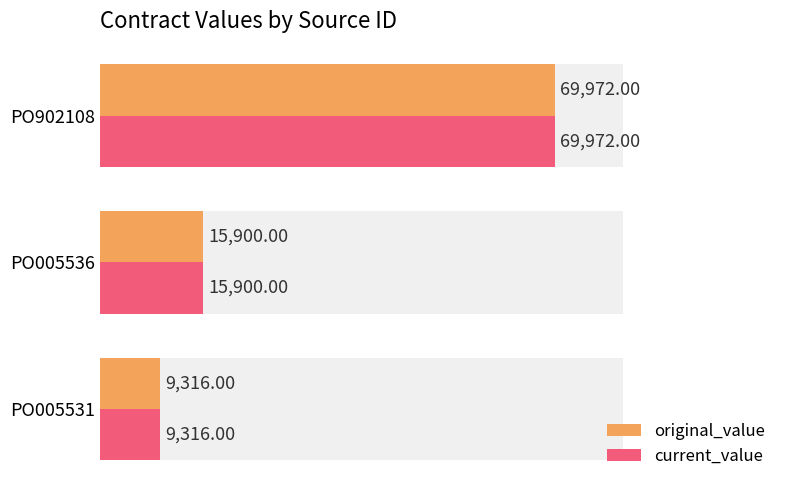

Reading right to left, what are all the values shown in this chart?

original_value: 69972	15900	9316
current_value: 69972	15900	9316